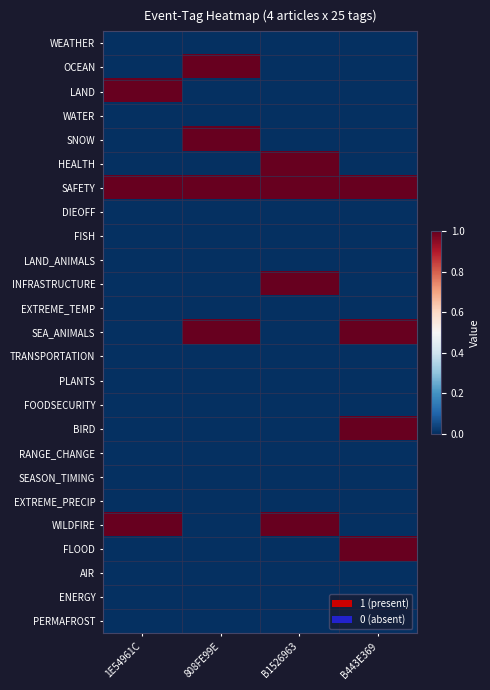

Reading left to right, list all the values displayed in this chart.

WEATHER: 1E54961C=0	808FE99E=0	B1526963=0	B443E369=0
OCEAN: 1E54961C=0	808FE99E=1	B1526963=0	B443E369=0
LAND: 1E54961C=1	808FE99E=0	B1526963=0	B443E369=0
WATER: 1E54961C=0	808FE99E=0	B1526963=0	B443E369=0
SNOW: 1E54961C=0	808FE99E=1	B1526963=0	B443E369=0
HEALTH: 1E54961C=0	808FE99E=0	B1526963=1	B443E369=0
SAFETY: 1E54961C=1	808FE99E=1	B1526963=1	B443E369=1
DIEOFF: 1E54961C=0	808FE99E=0	B1526963=0	B443E369=0
FISH: 1E54961C=0	808FE99E=0	B1526963=0	B443E369=0
LAND_ANIMALS: 1E54961C=0	808FE99E=0	B1526963=0	B443E369=0
INFRASTRUCTURE: 1E54961C=0	808FE99E=0	B1526963=1	B443E369=0
EXTREME_TEMP: 1E54961C=0	808FE99E=0	B1526963=0	B443E369=0
SEA_ANIMALS: 1E54961C=0	808FE99E=1	B1526963=0	B443E369=1
TRANSPORTATION: 1E54961C=0	808FE99E=0	B1526963=0	B443E369=0
PLANTS: 1E54961C=0	808FE99E=0	B1526963=0	B443E369=0
FOODSECURITY: 1E54961C=0	808FE99E=0	B1526963=0	B443E369=0
BIRD: 1E54961C=0	808FE99E=0	B1526963=0	B443E369=1
RANGE_CHANGE: 1E54961C=0	808FE99E=0	B1526963=0	B443E369=0
SEASON_TIMING: 1E54961C=0	808FE99E=0	B1526963=0	B443E369=0
EXTREME_PRECIP: 1E54961C=0	808FE99E=0	B1526963=0	B443E369=0
WILDFIRE: 1E54961C=1	808FE99E=0	B1526963=1	B443E369=0
FLOOD: 1E54961C=0	808FE99E=0	B1526963=0	B443E369=1
AIR: 1E54961C=0	808FE99E=0	B1526963=0	B443E369=0
ENERGY: 1E54961C=0	808FE99E=0	B1526963=0	B443E369=0
PERMAFROST: 1E54961C=0	808FE99E=0	B1526963=0	B443E369=0